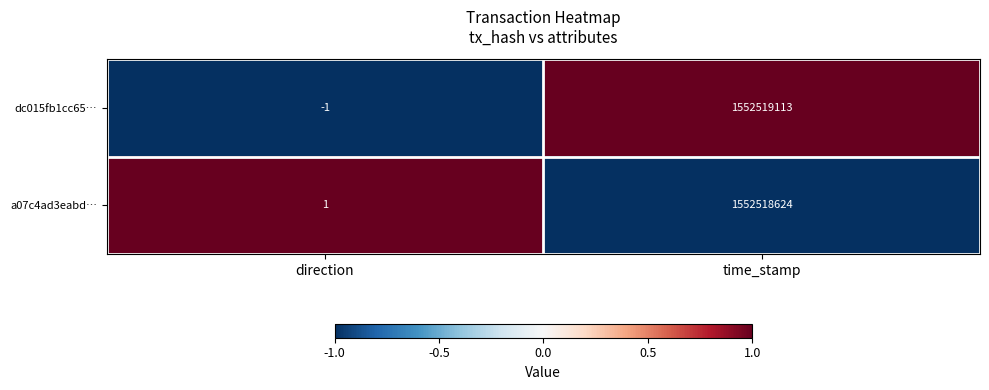

Count the number of data series in this chart.

2